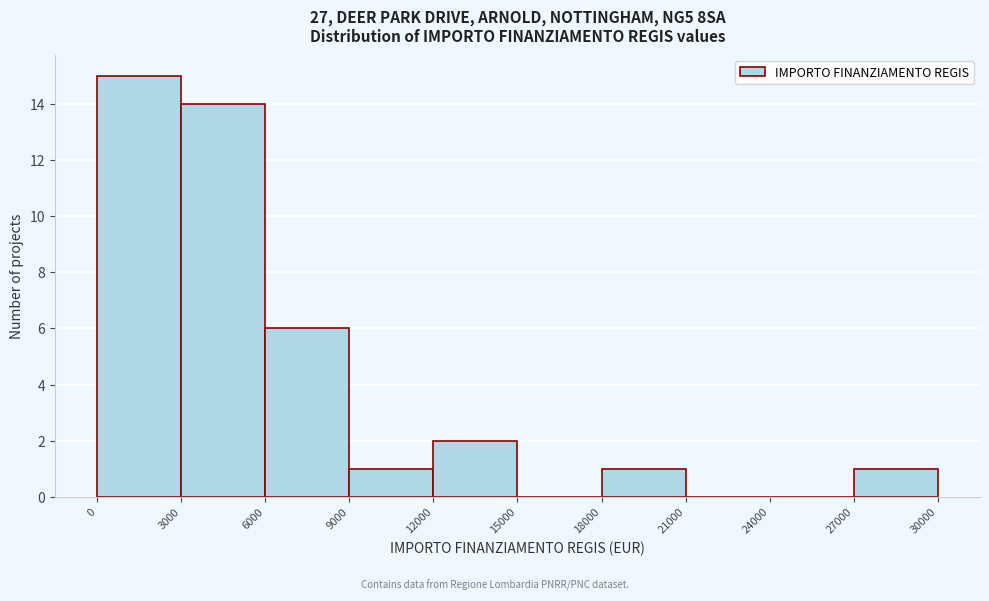

Which range on the x-axis has the tallest bar?

0 to 3000